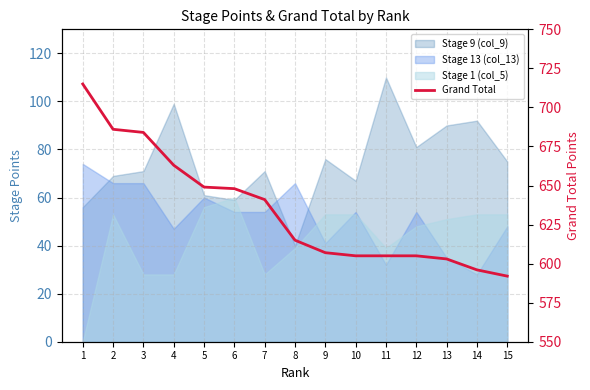

Where does the data first go above 615?

1